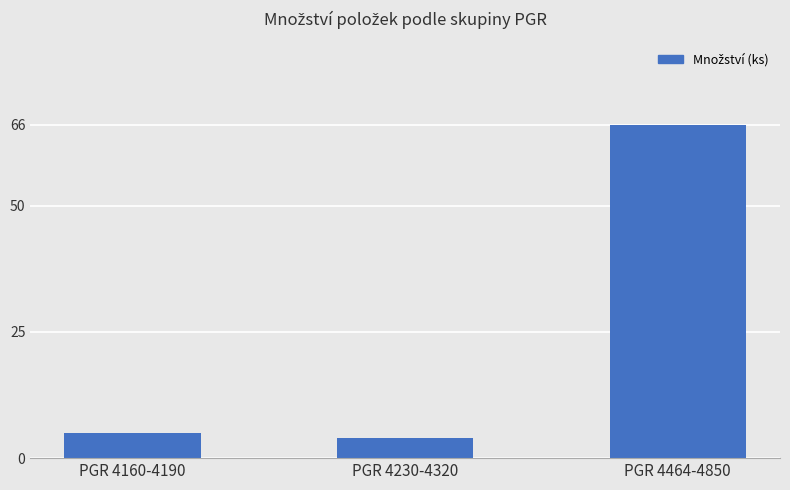

List the labels in order of value, smallest first.

PGR 4230-4320, PGR 4160-4190, PGR 4464-4850